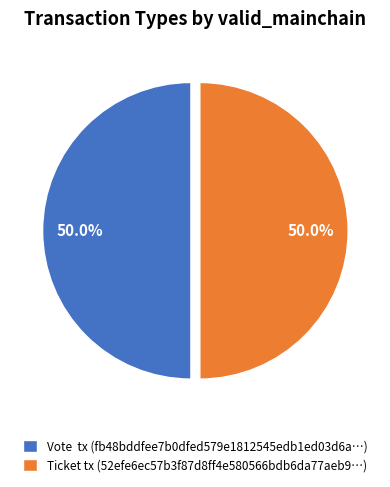

What is the ratio of the value at Vote tx (fb48bddfee7b0dfed579e1812545edb1ed03d6a…) to the value at Ticket tx (52efe6ec57b3f87d8ff4e580566bdb6da77aeb9…)?

1.0